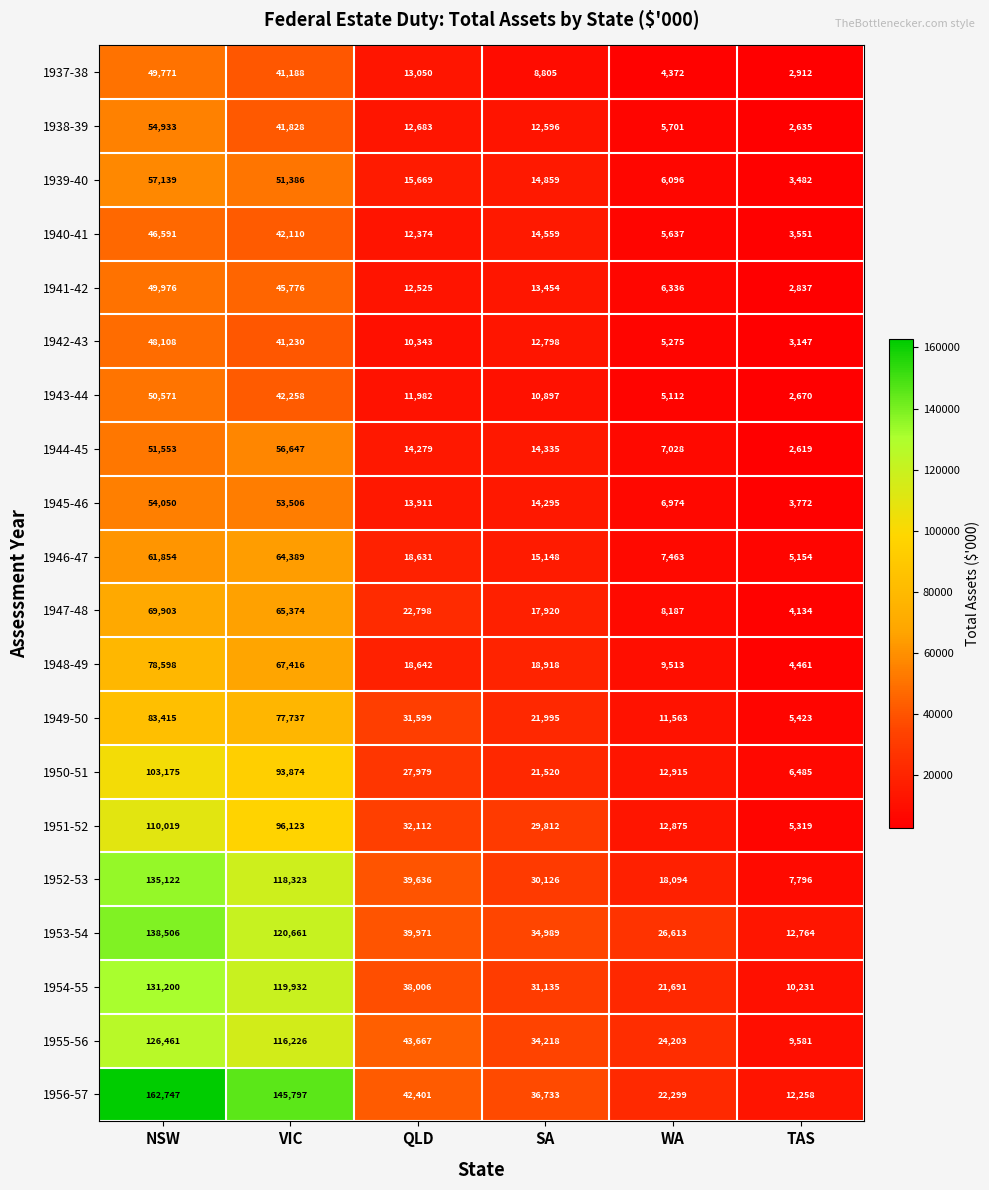

Rank the series at SA from lowest to highest value.

1937-38, 1943-44, 1938-39, 1942-43, 1941-42, 1945-46, 1944-45, 1940-41, 1939-40, 1946-47, 1947-48, 1948-49, 1950-51, 1949-50, 1951-52, 1952-53, 1954-55, 1955-56, 1953-54, 1956-57